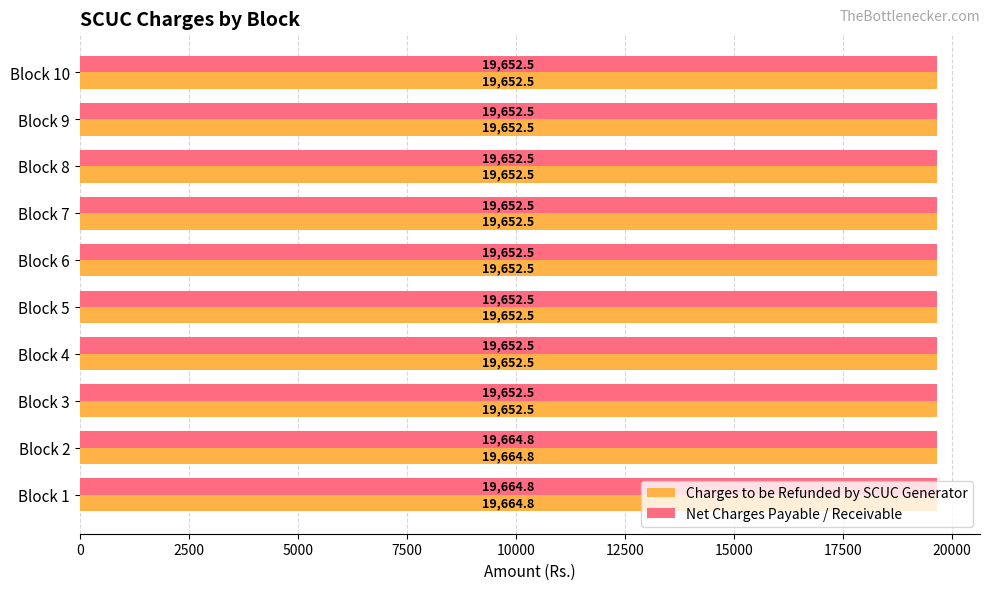

At how many categories does at least one series exceed 19658?

2